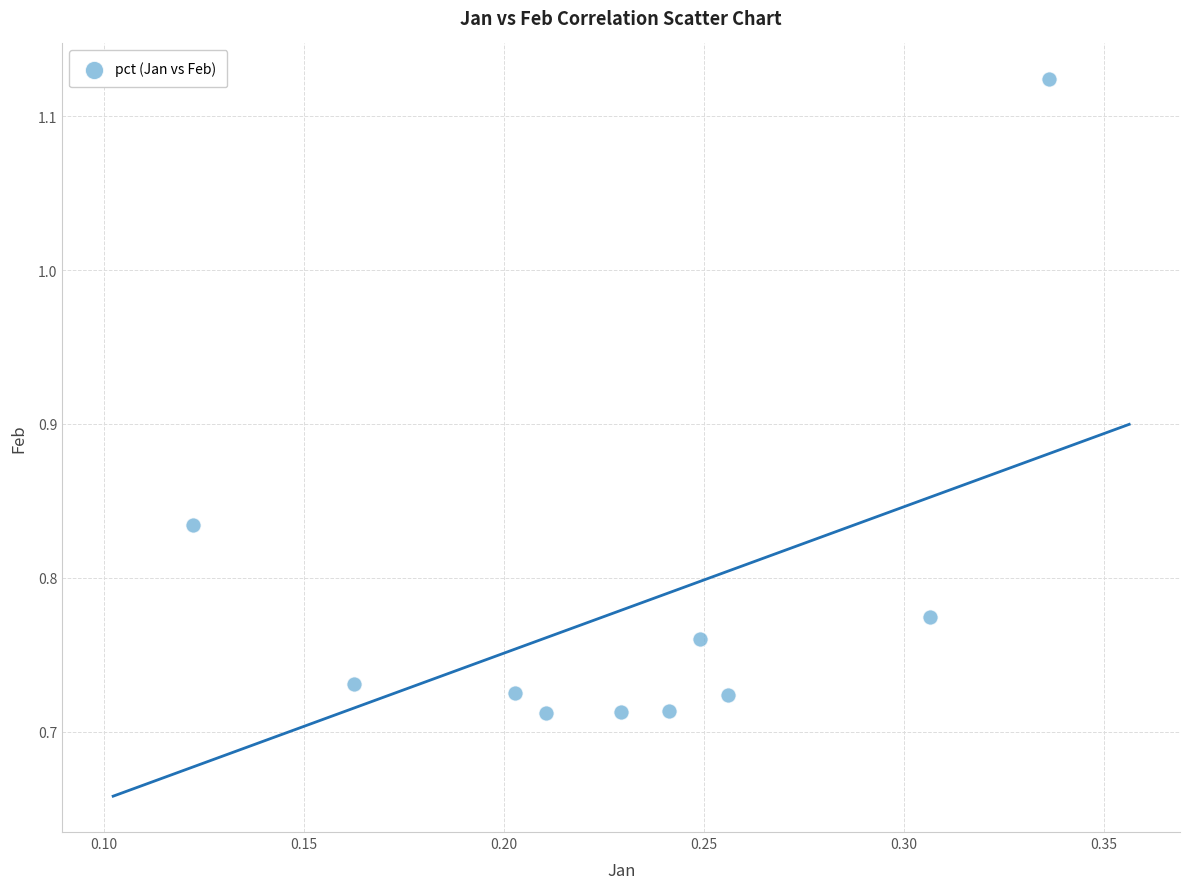

What is the range of Y values (max minus min)?

0.4